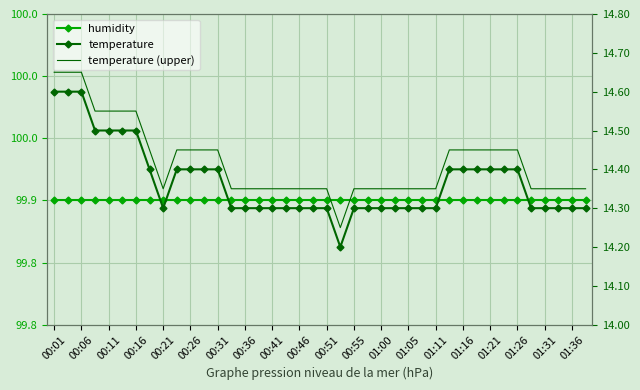

Which series has the widest spread of values?

temperature